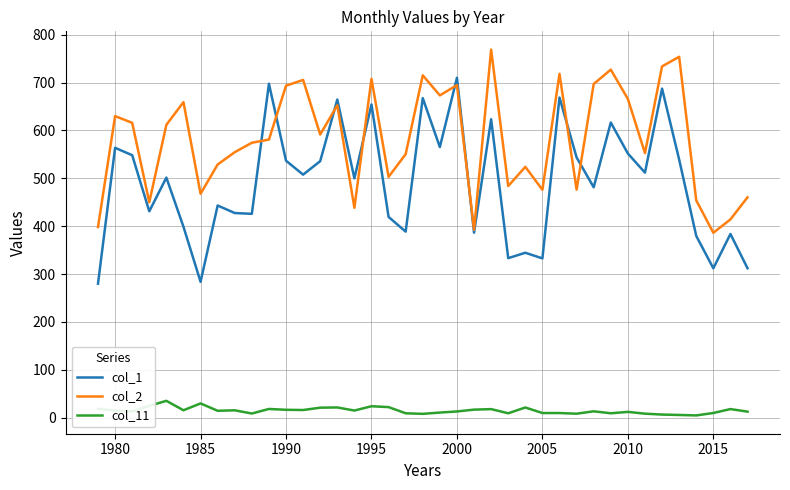

What is the highest value of the col_1 series?

710.1